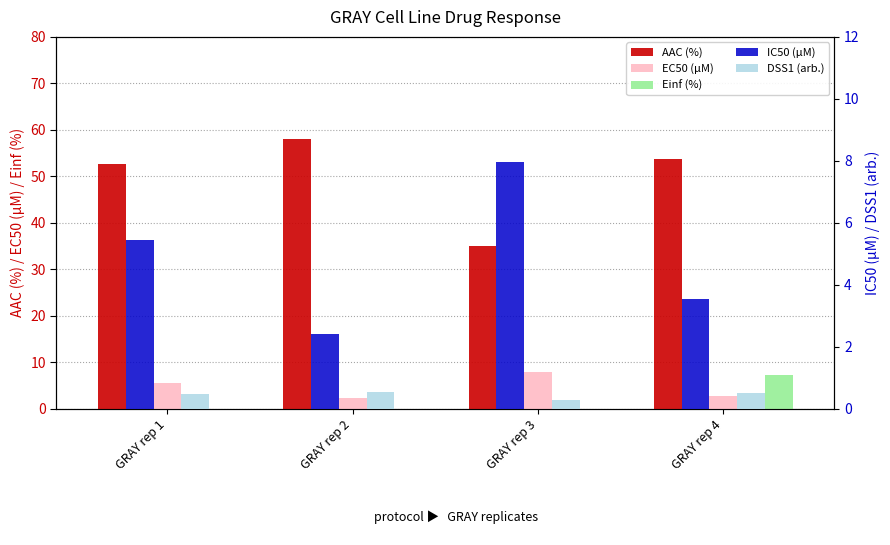

Rank the series at GRAY rep 3 from highest to lowest value.

AAC (%), EC50 (µM), IC50 (µM), DSS1 (arb.), Einf (%)